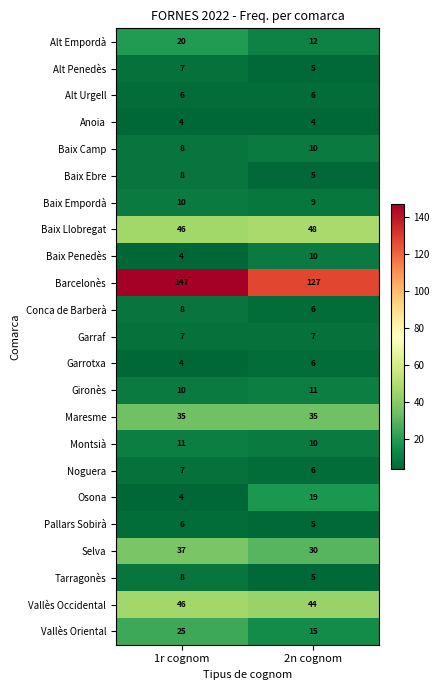

Is it true that Baix Ebre equals 8 at 1r cognom?

True